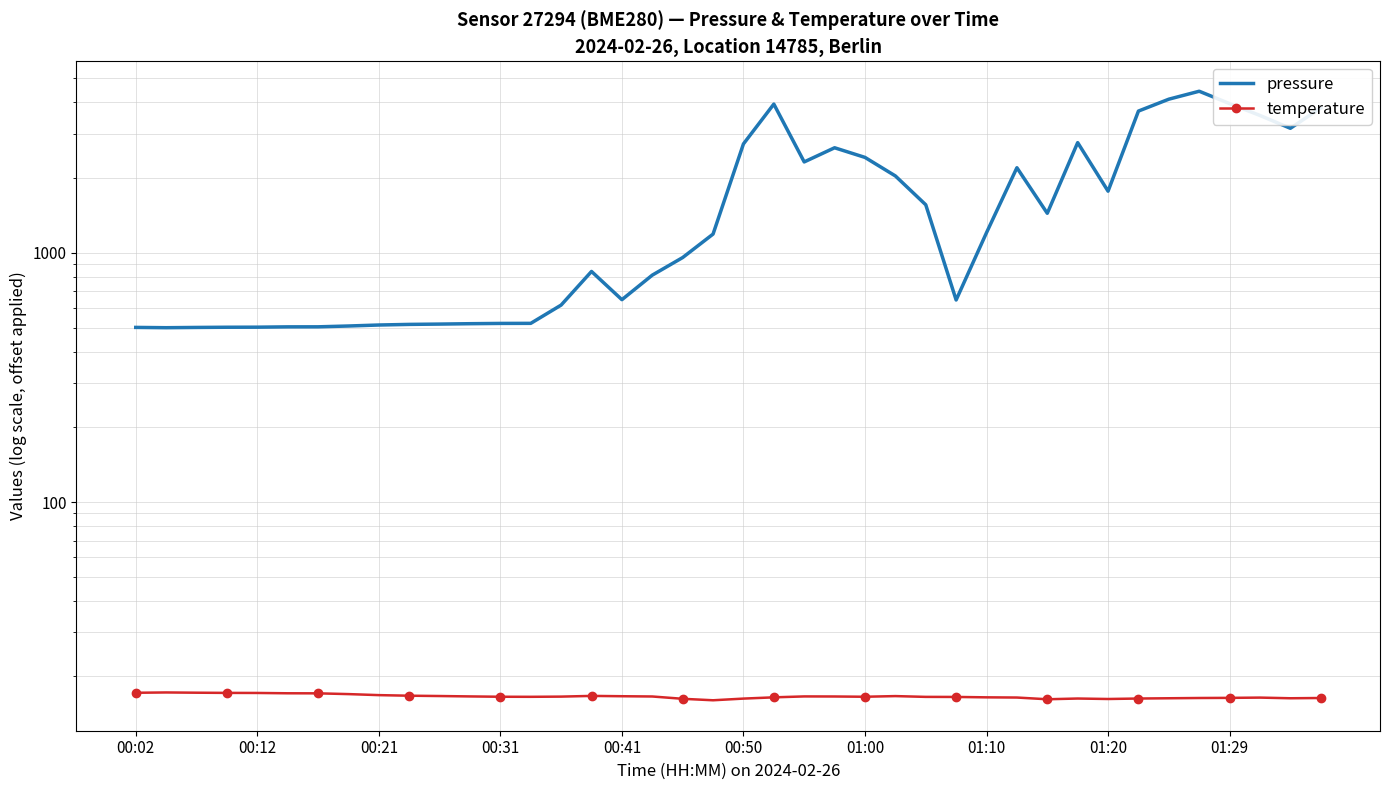

Between 01:29 and 00:21, which is larger?

01:29